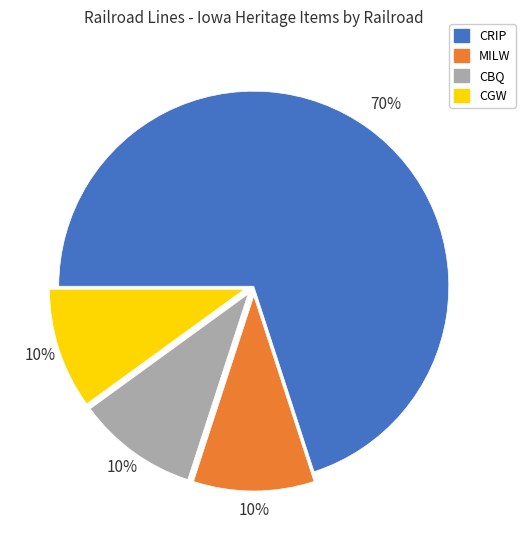

The CBQ slice represents 10% of the pie. True or false?

True